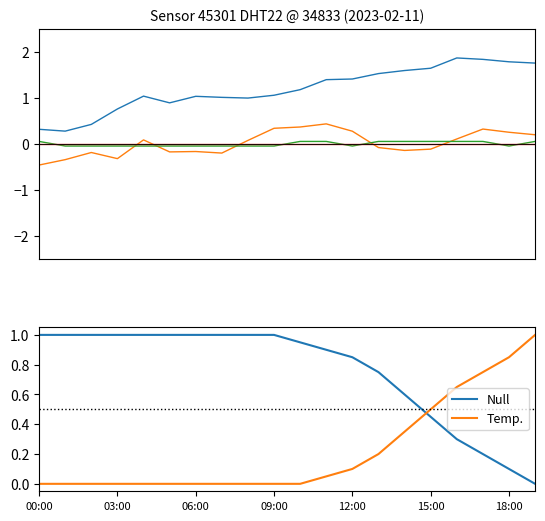

What is the highest value of the Temp. series?

1.0